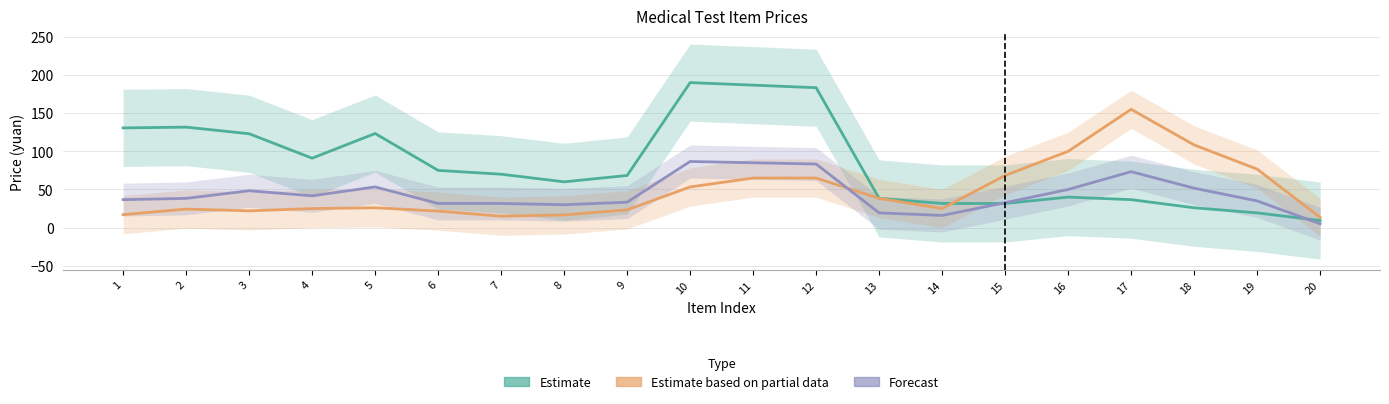

The value of Forecast at 20 is 1.1. True or false?

False